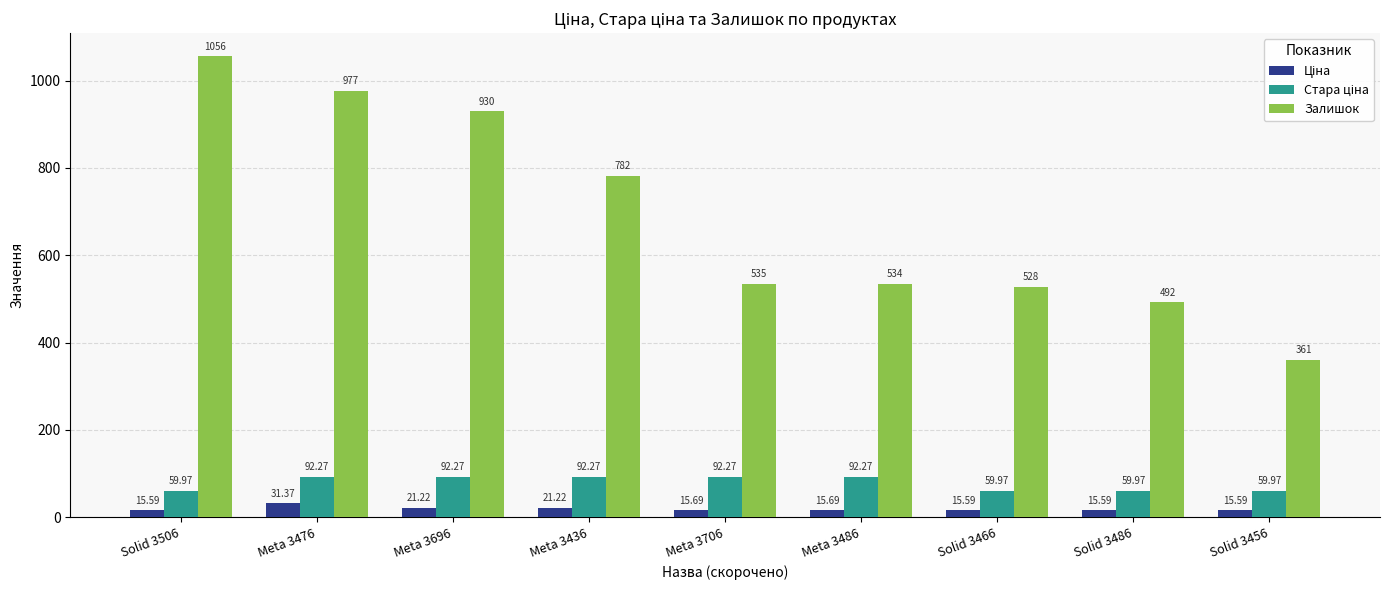

Which series has the largest total across all categories?

Залишок